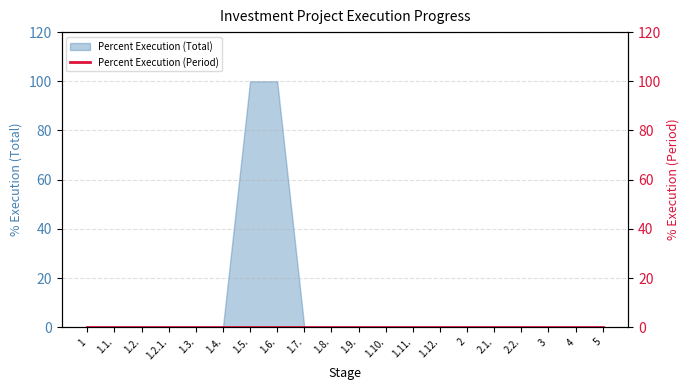

True or false: the data shows -65 at 1.10..

False